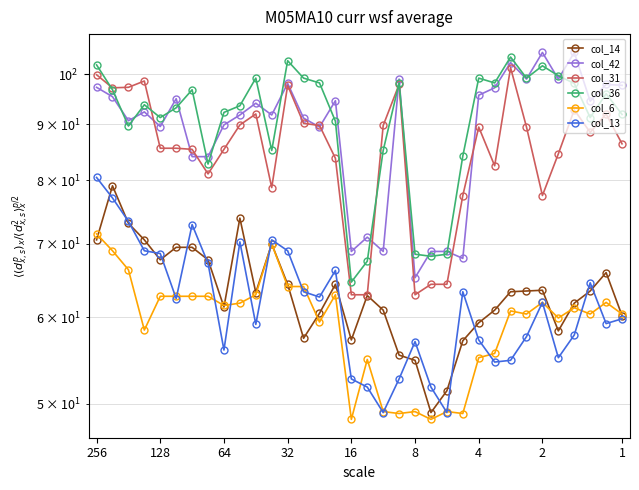

What is the label of the 33rd point from the right?

128